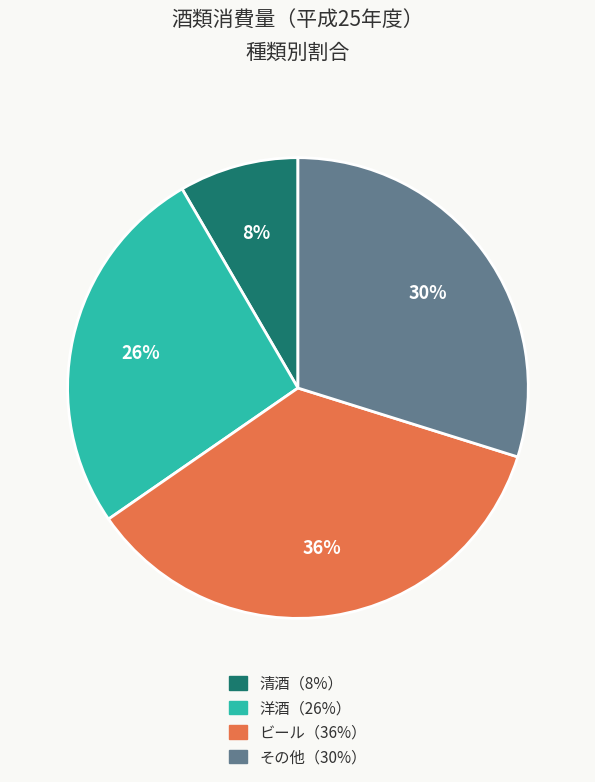

Is there any slice that represents more than half of the pie?

No